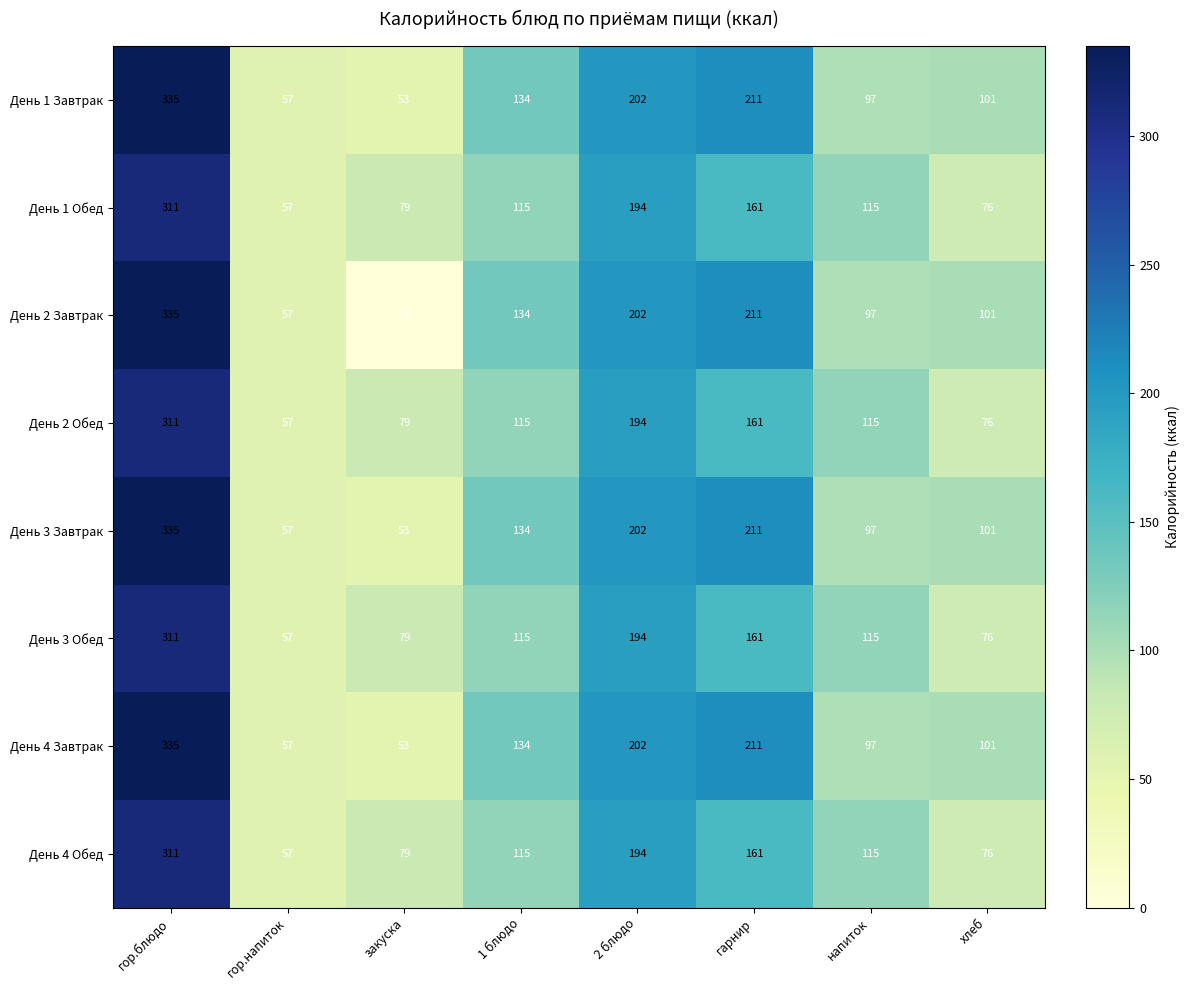

What is the total value across all series at гарнир?

1488